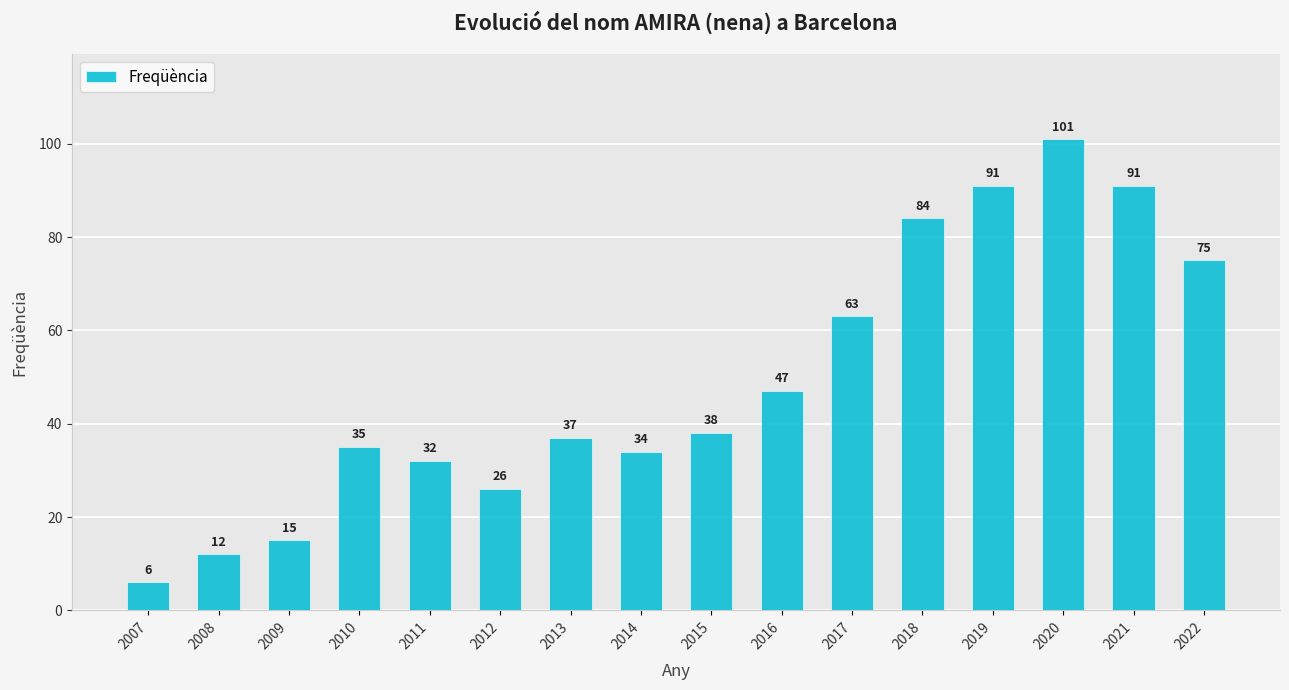

True or false: the data shows 101 at 2020.

True